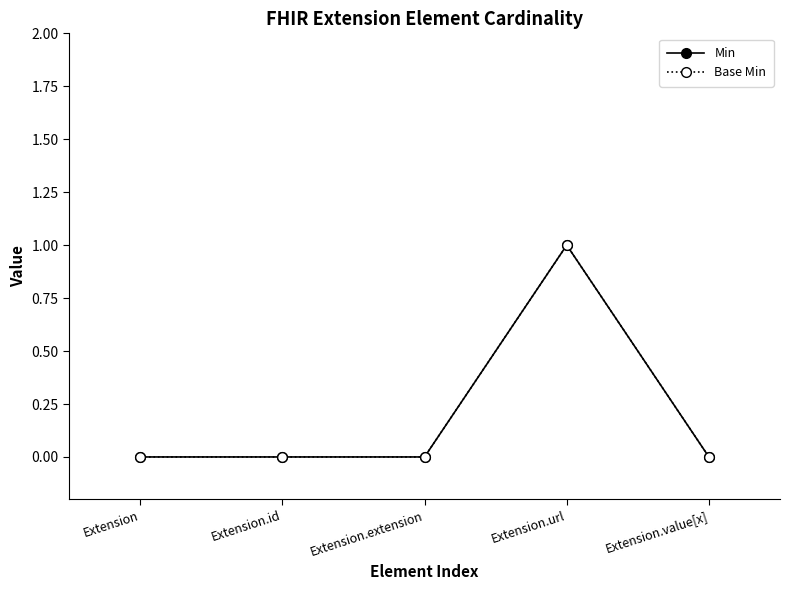

Is this an area chart (filled region under the line)?

No